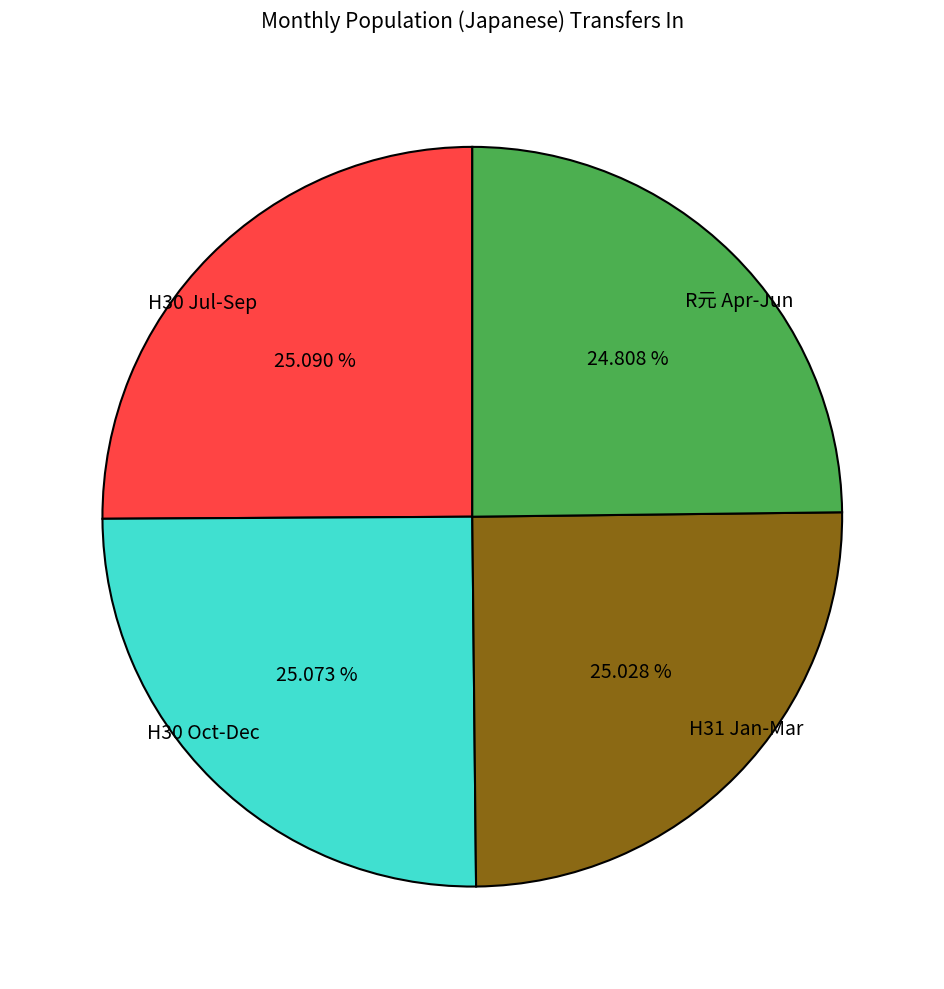

Approximately how many times larger is the value at H30 Oct-Dec compared to H31 Jan-Mar?

1.0